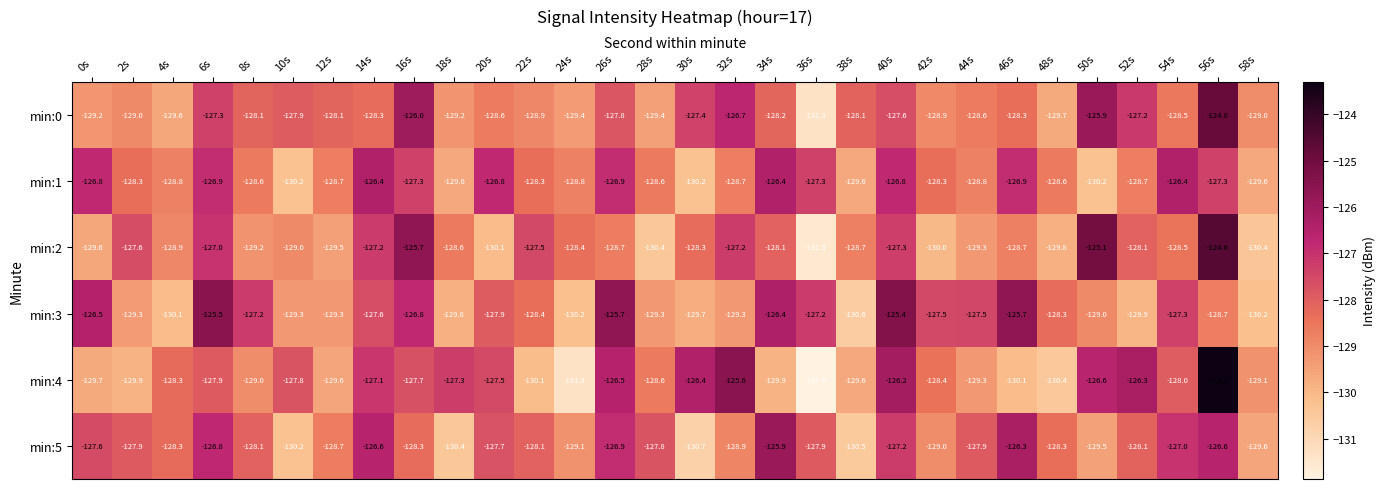

True or false: min:5 has a value of -126.6 at 14s.

True